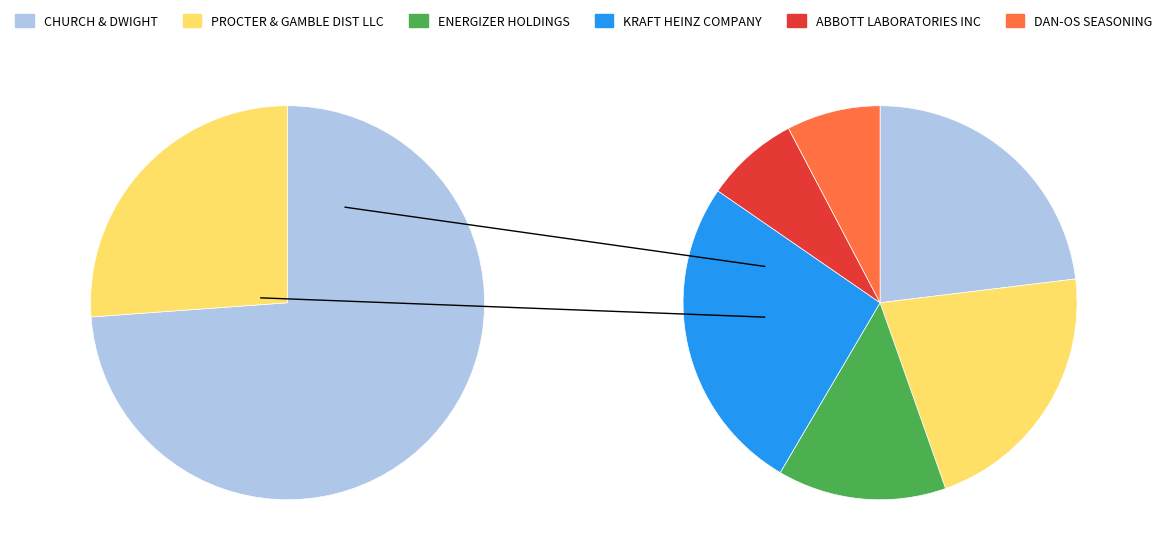

To the nearest percent, what is the combined percentage of PROCTER & GAMBLE DIST LLC and CHURCH & DWIGHT?

36%